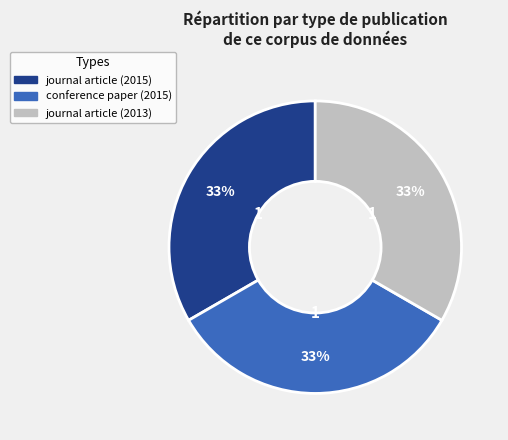

True or false: journal article (2015) accounts for 33% of the total.

True